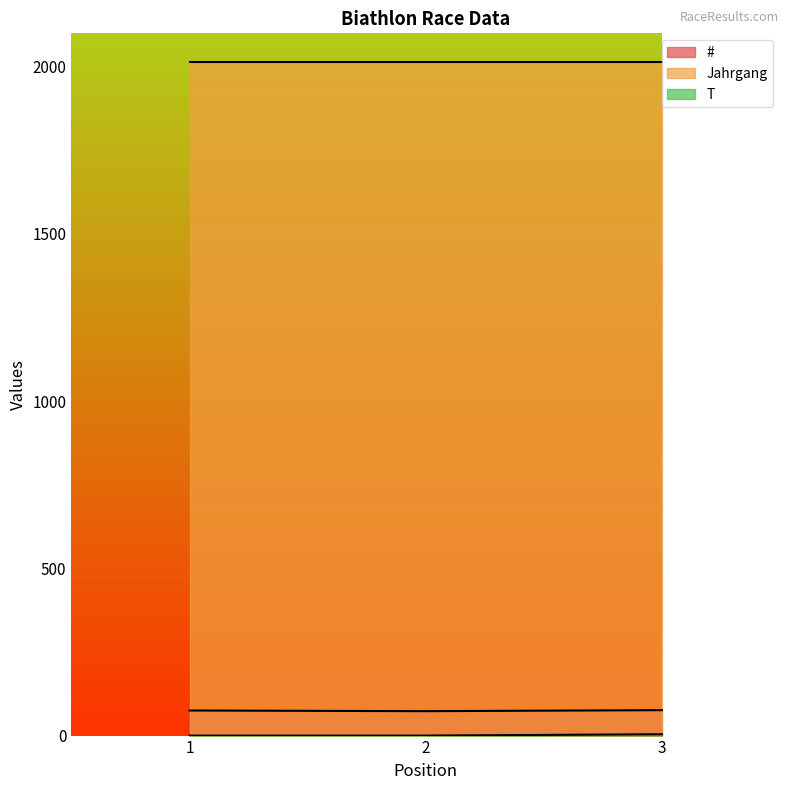

What is the difference between the # values at 2 and 1?

2